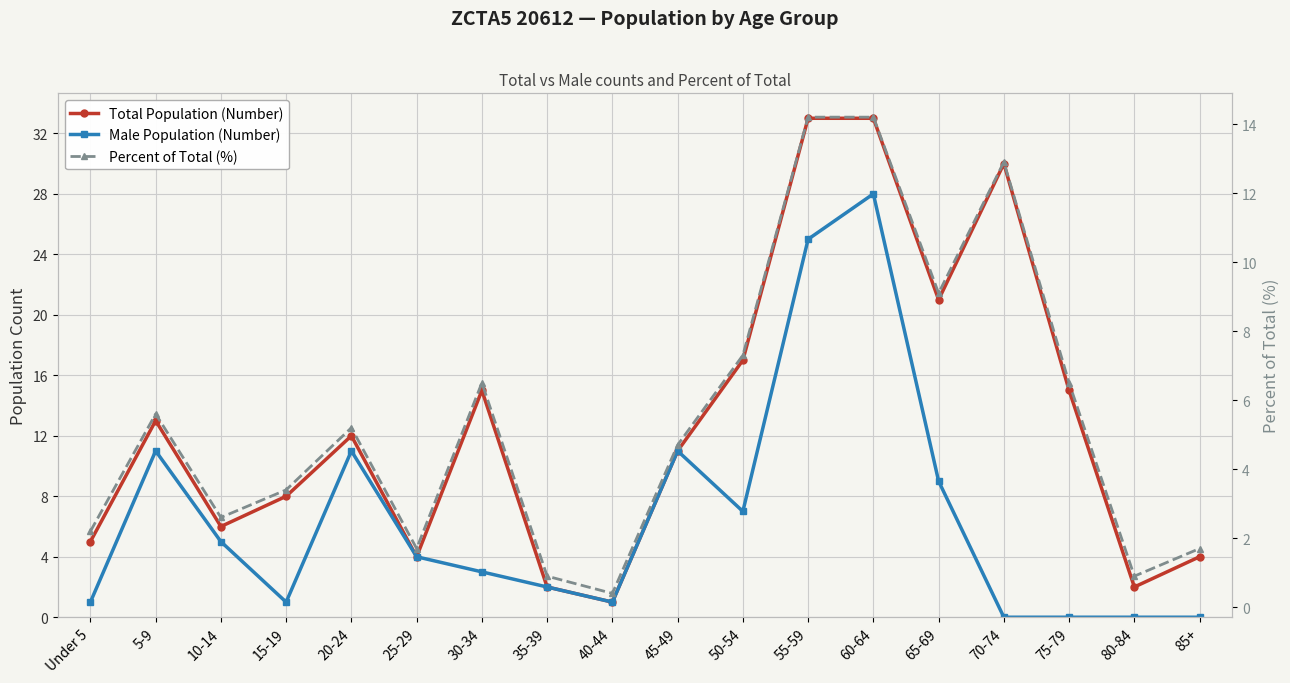

What is the difference between the Male Population (Number) values at 25-29 and 40-44?

3.0